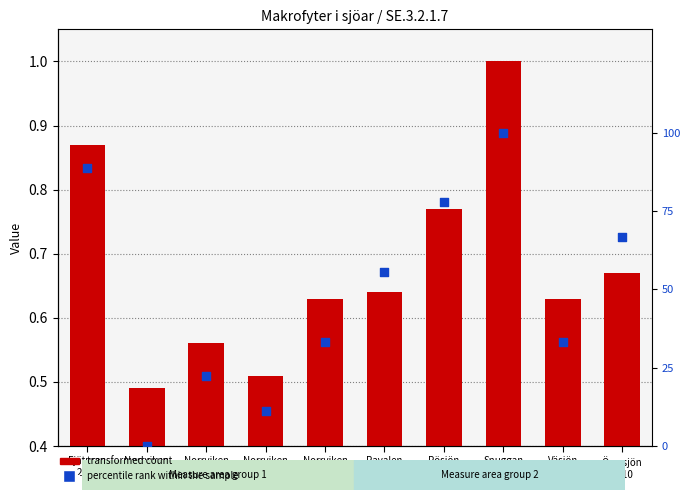

Which series reaches the minimum Y coordinate?

percentile rank within the sample